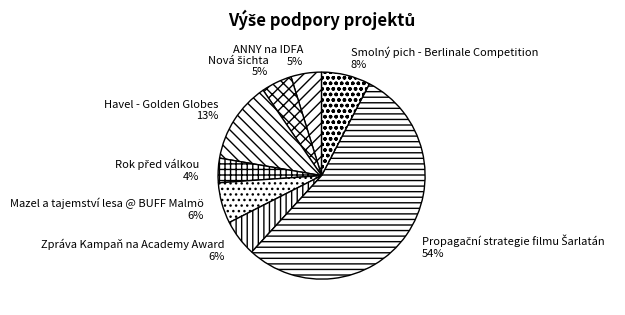

To the nearest percent, what portion does Smolný pich - Berlinale Competition represent?

8%